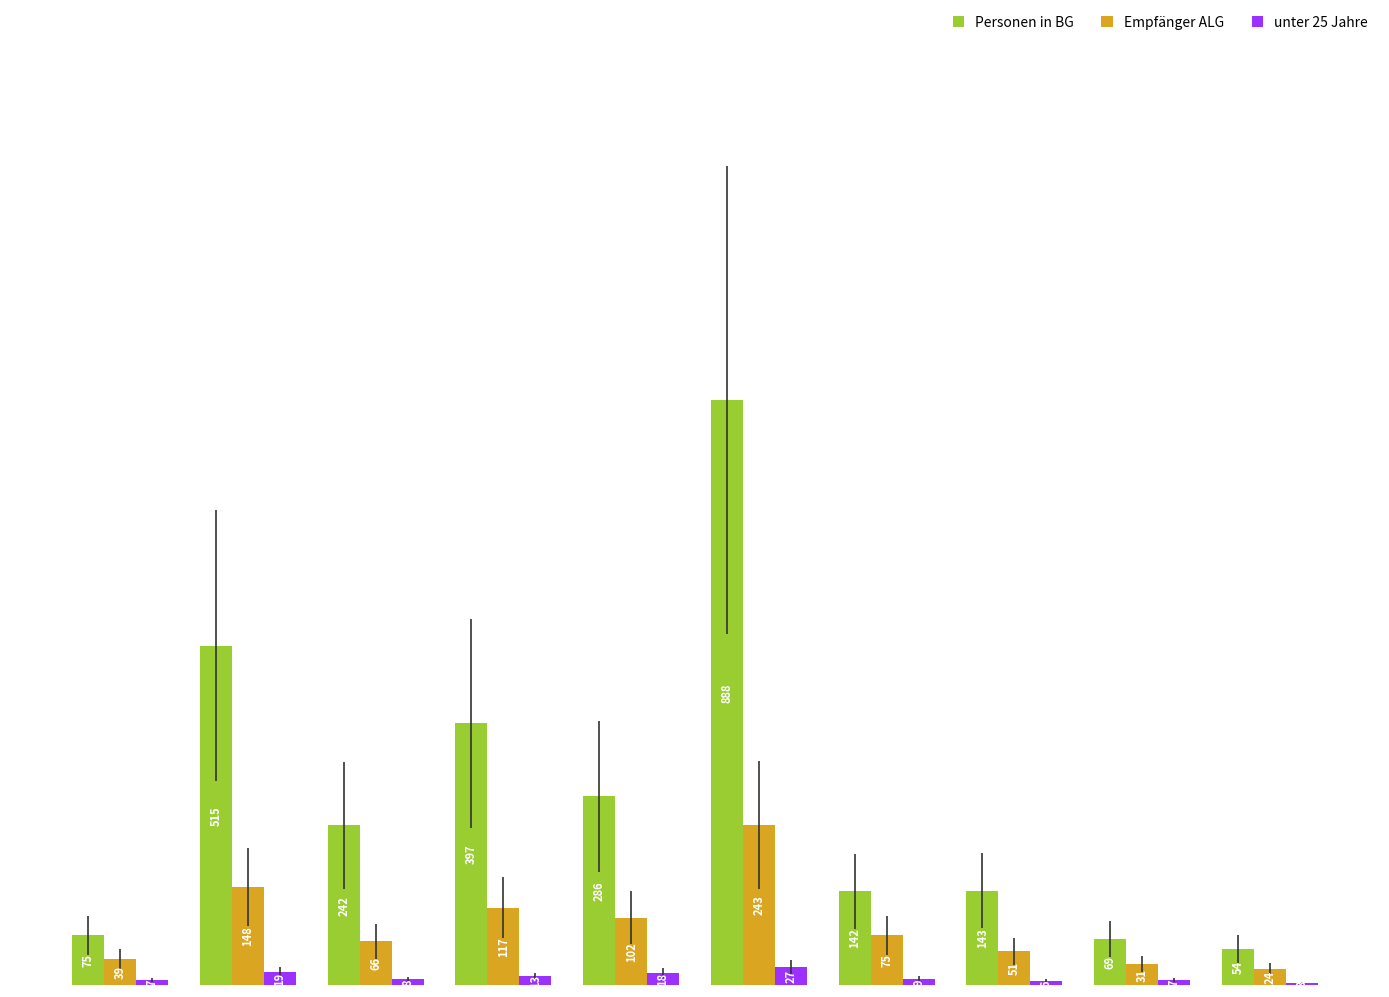

How many categories are shown in the chart?

10